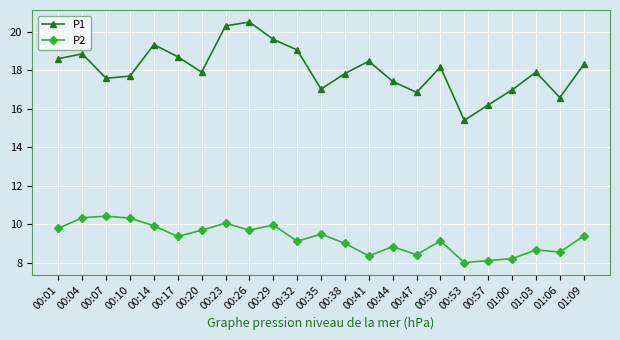

Is it true that P1 equals 18.3 at 01:09?

True